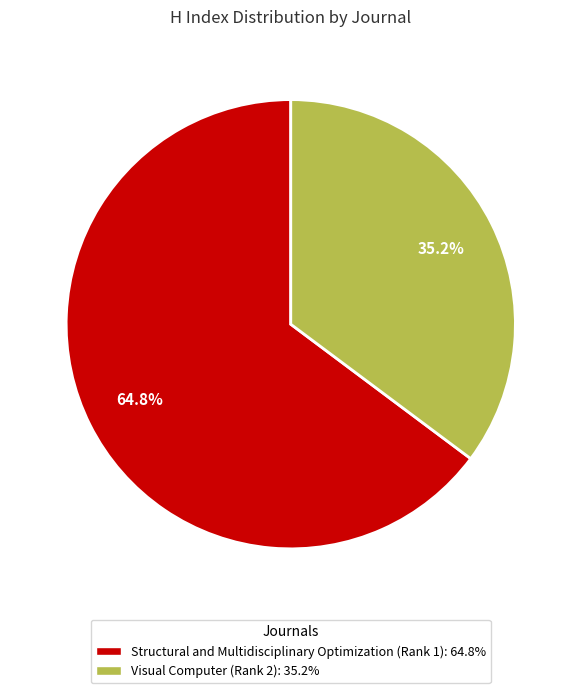

To the nearest percent, what is the average slice percentage?

50%